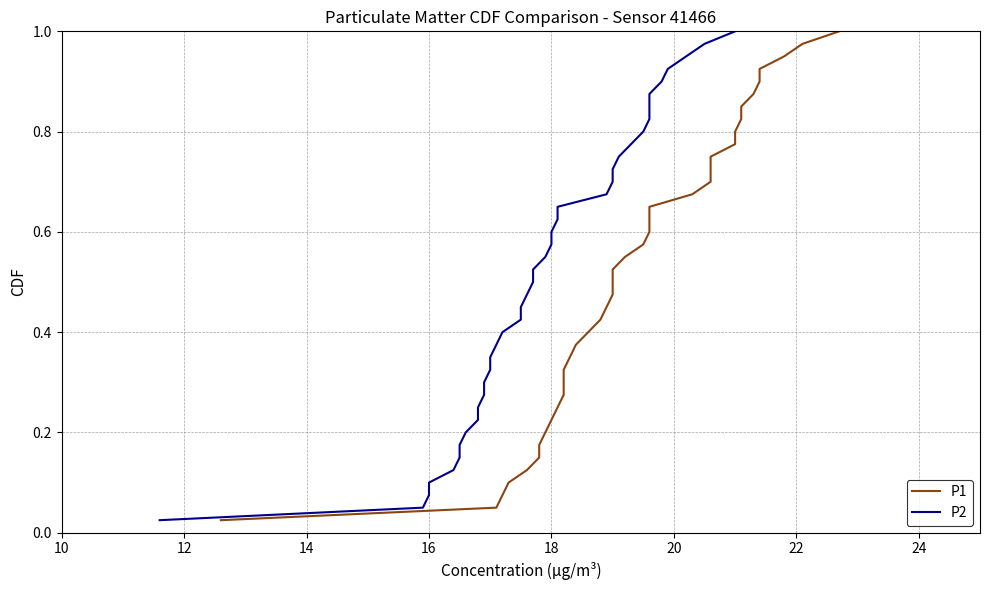

What is the difference between the maximum and minimum values in the P1 series?

1.0